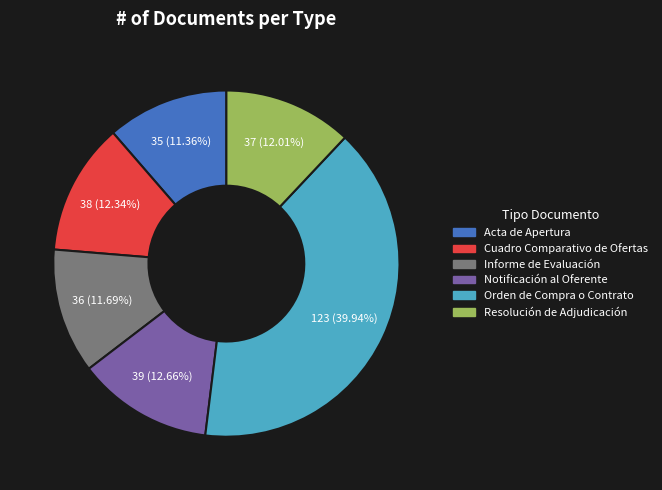

What is the largest slice in the pie chart?

Orden de Compra o Contrato